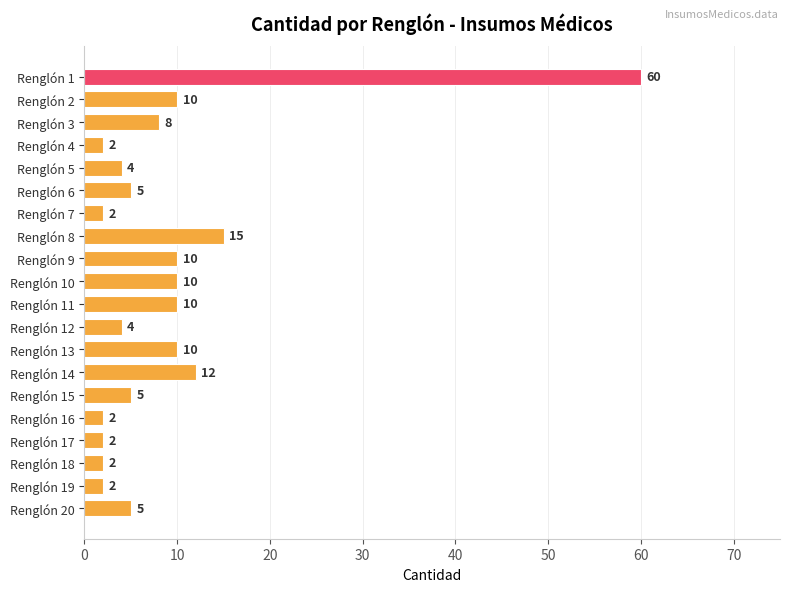

True or false: the data shows 5 at Renglón 6.

True